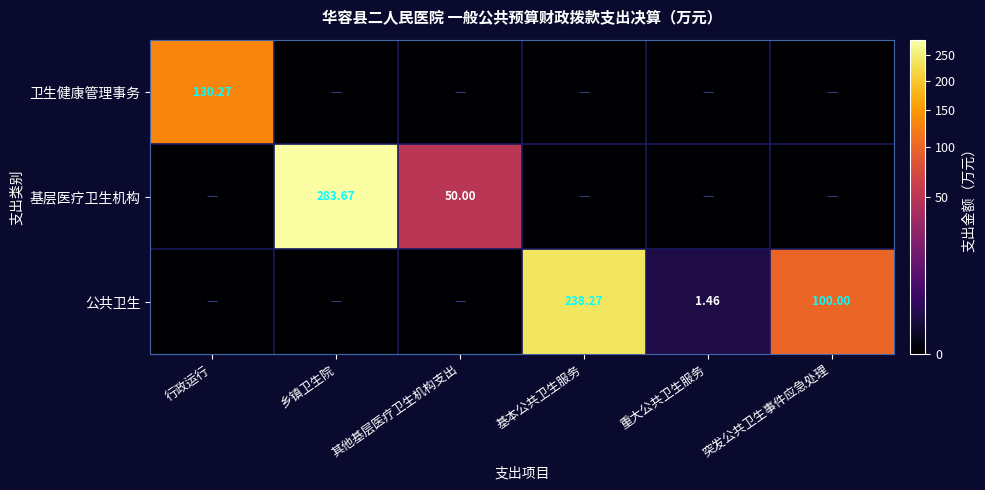

How many data points in 基层医疗卫生机构 are above 0?

2